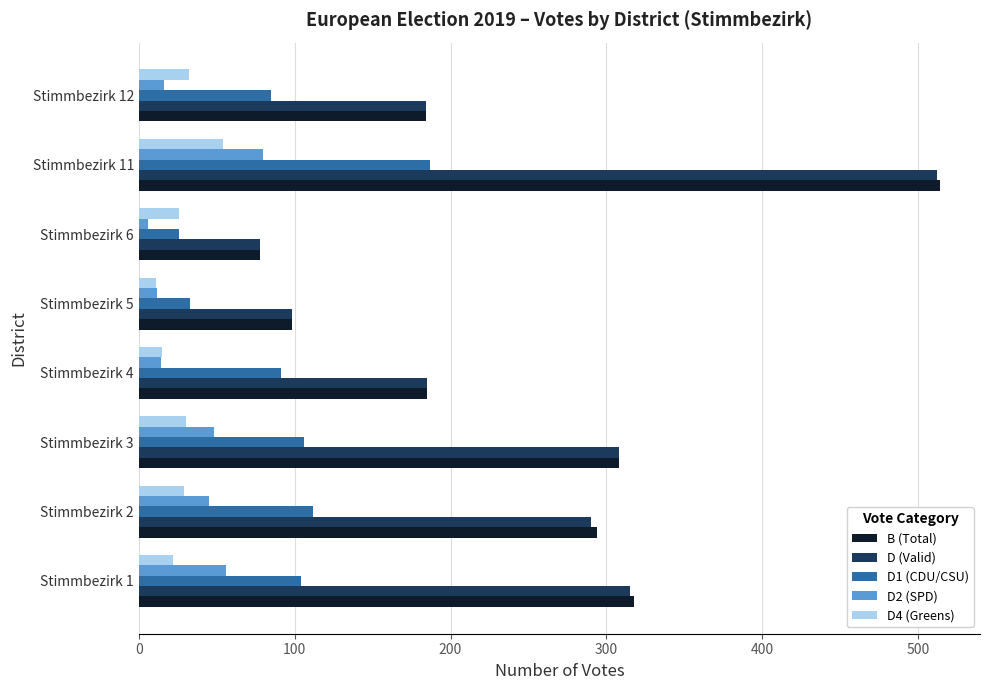

At which category is the sum across all series the highest?

Stimmbezirk 11